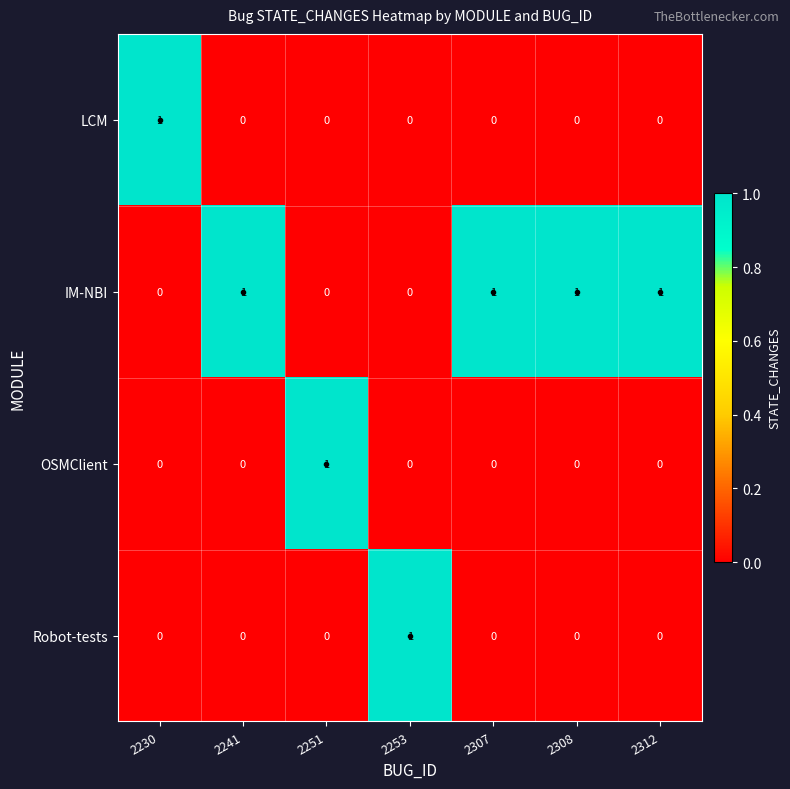

What is the difference between the highest and lowest values at 2230?

1